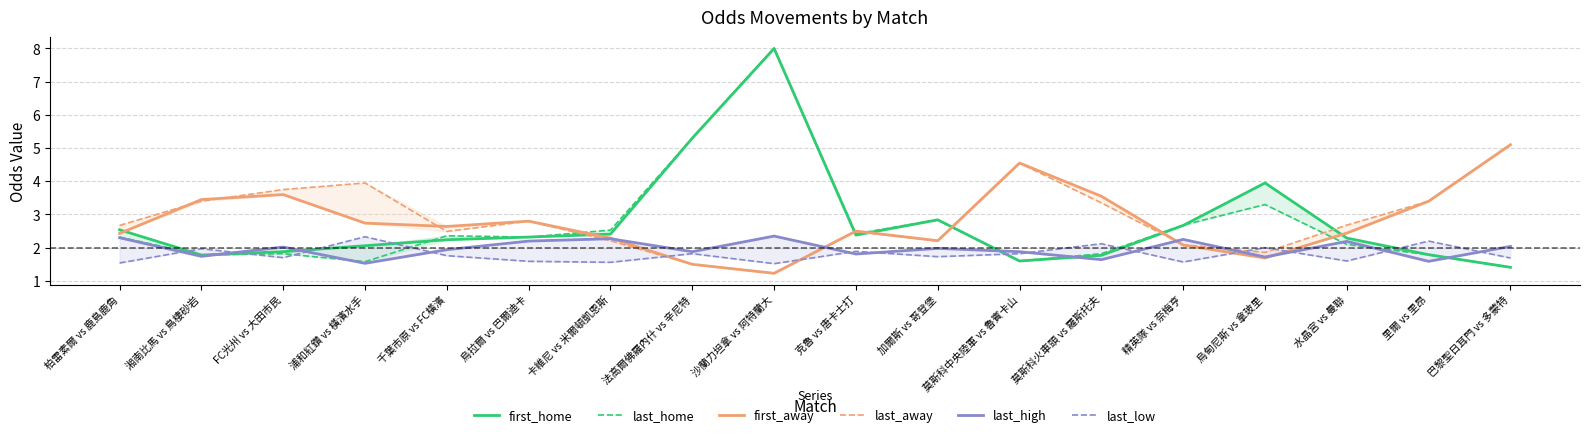

What are all the series names shown in the legend?

first_home, last_home, first_away, last_away, last_high, last_low